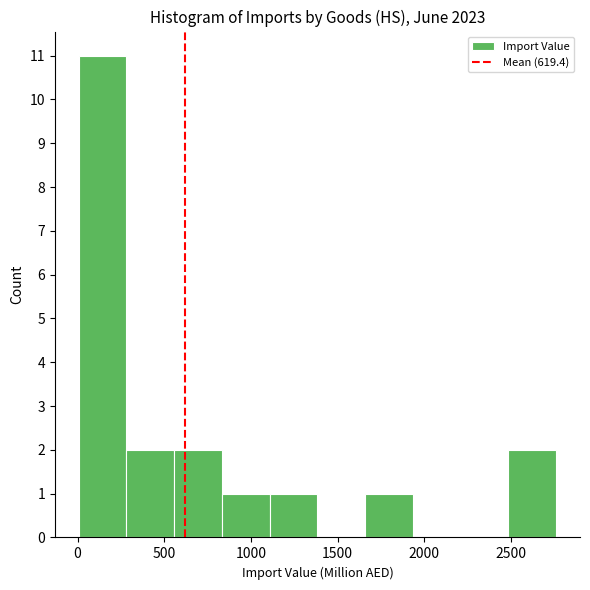

How tall is the bar that spans 1650 to 1950 on the x-axis? Neither the bar edges nor the heights are printed on the chart, so give them approximately, as read against the axes.

1